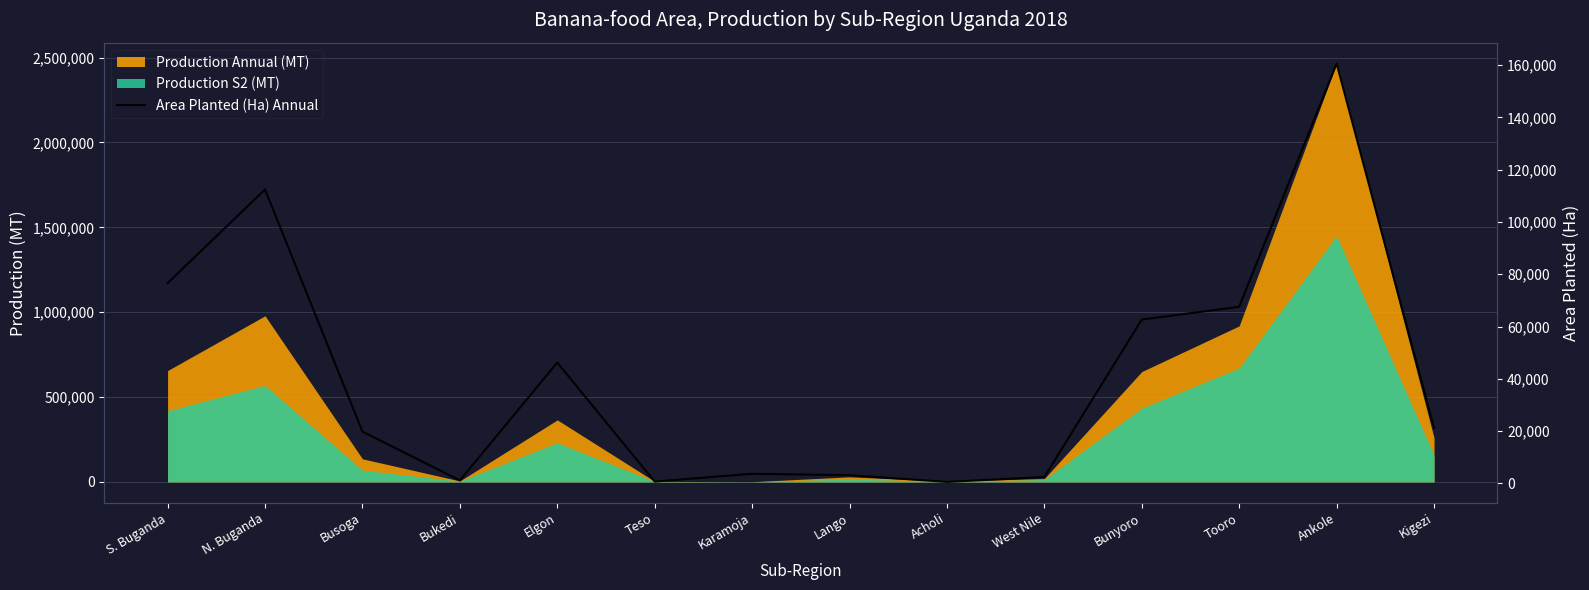

What is the label of the 14th point from the right?

S. Buganda